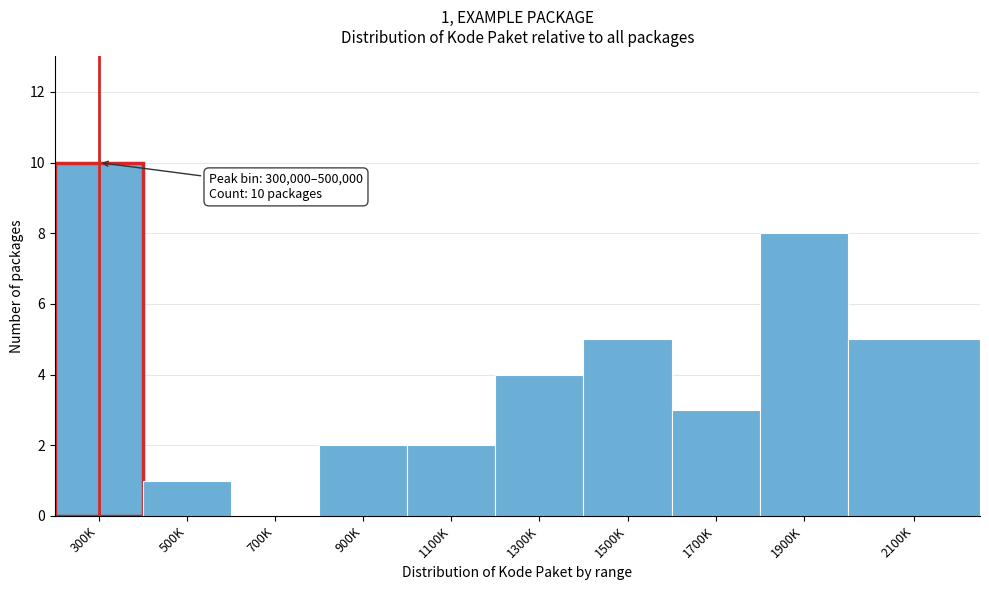

Reading left to right, what are all the values shown in this chart?

300K=10	500K=1	700K=0	900K=2	1100K=2	1300K=4	1500K=5	1700K=3	1900K=8	2100K=5